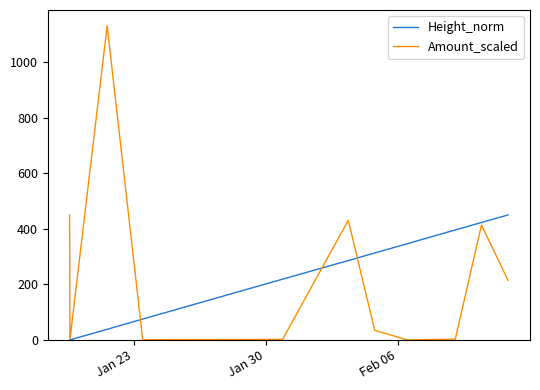

Does the chart have visible grid lines?

No